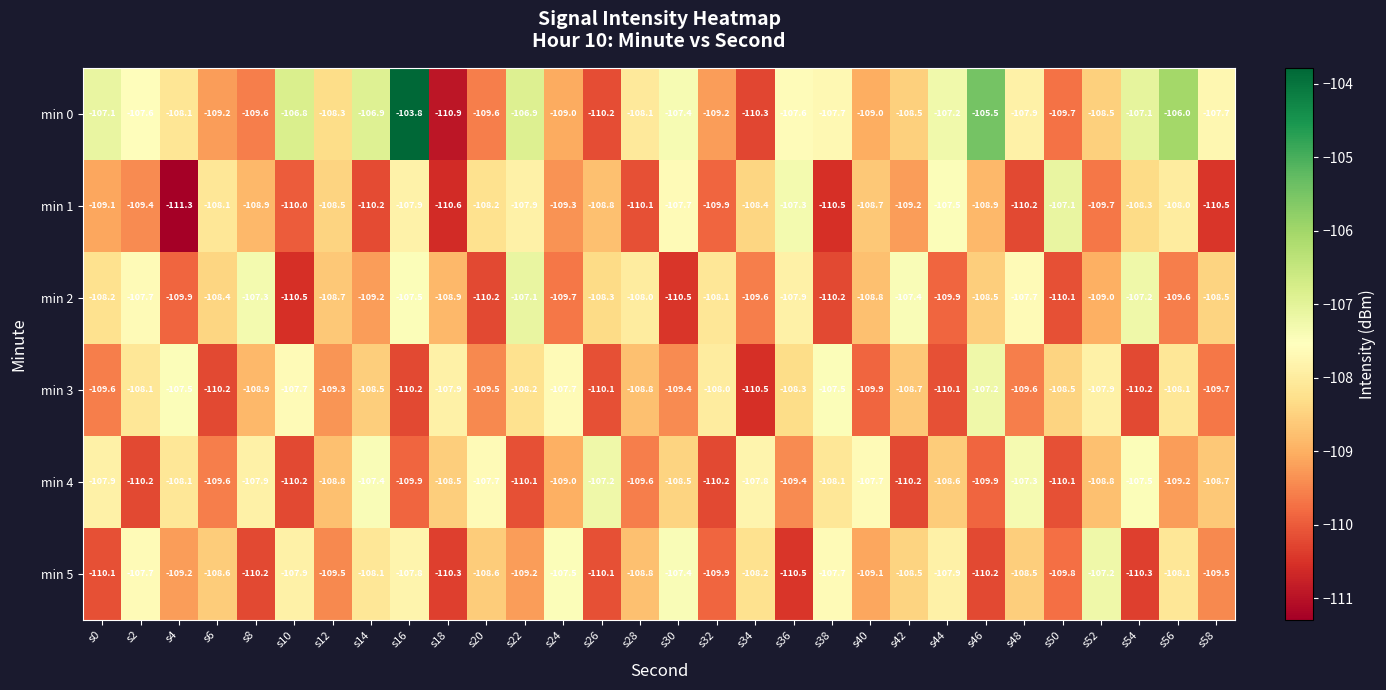

Is the value of min 3 at s16 greater than the value of min 2 at s52?

No